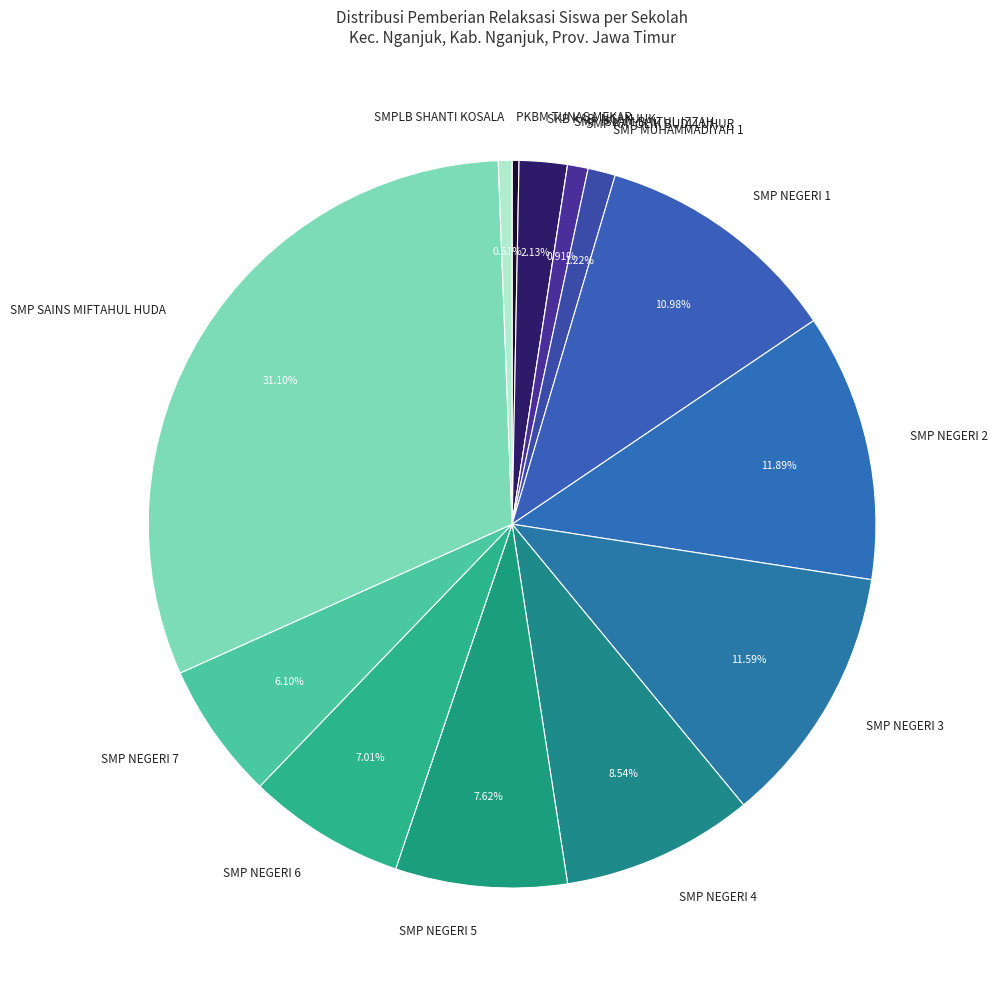

Does any single category account for the majority?

No